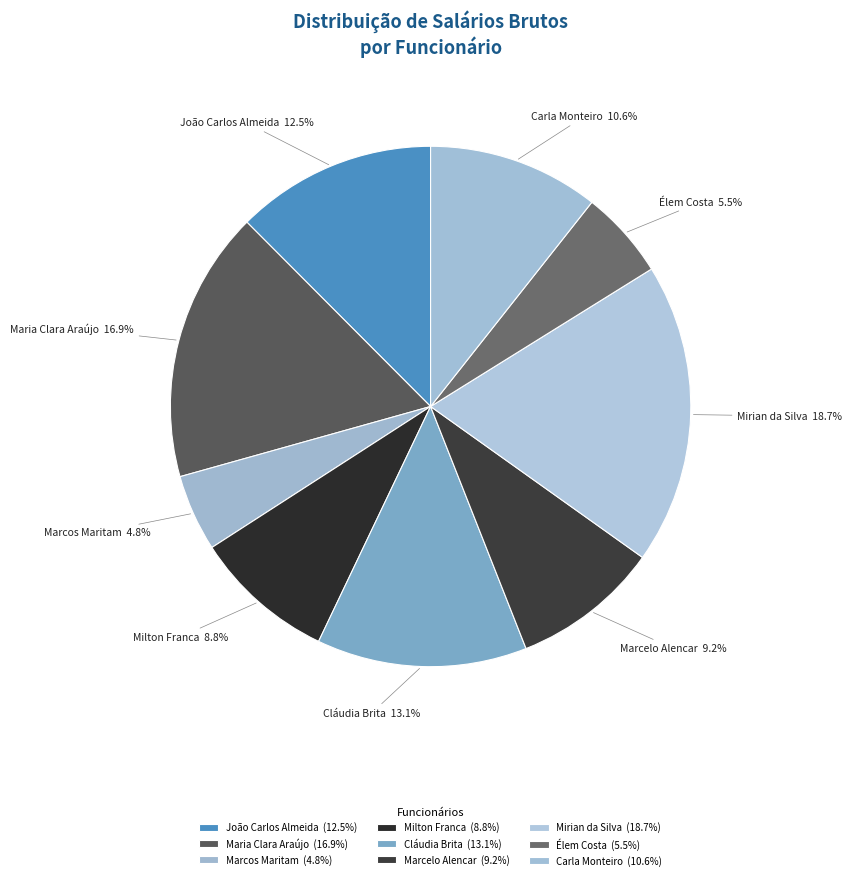

Between Élem Costa and Maria Clara Araújo, which is larger?

Maria Clara Araújo